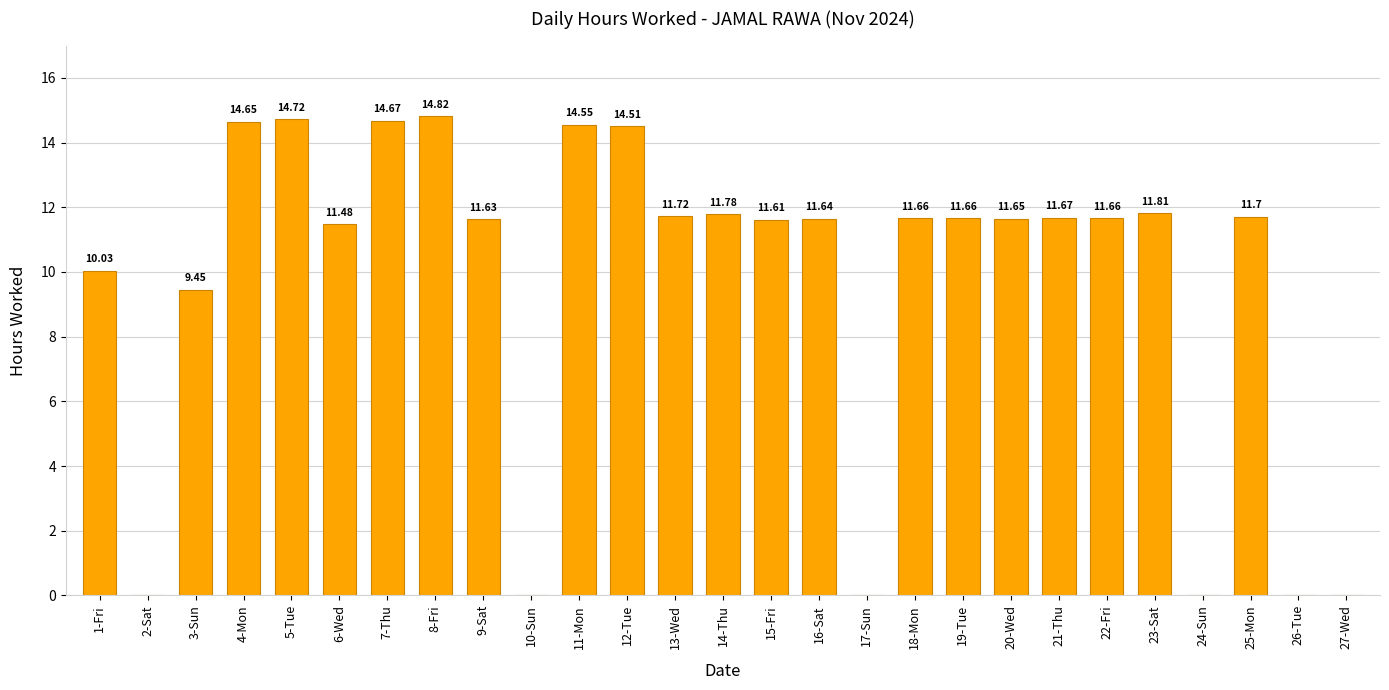

What is the sum of all values?

259.1